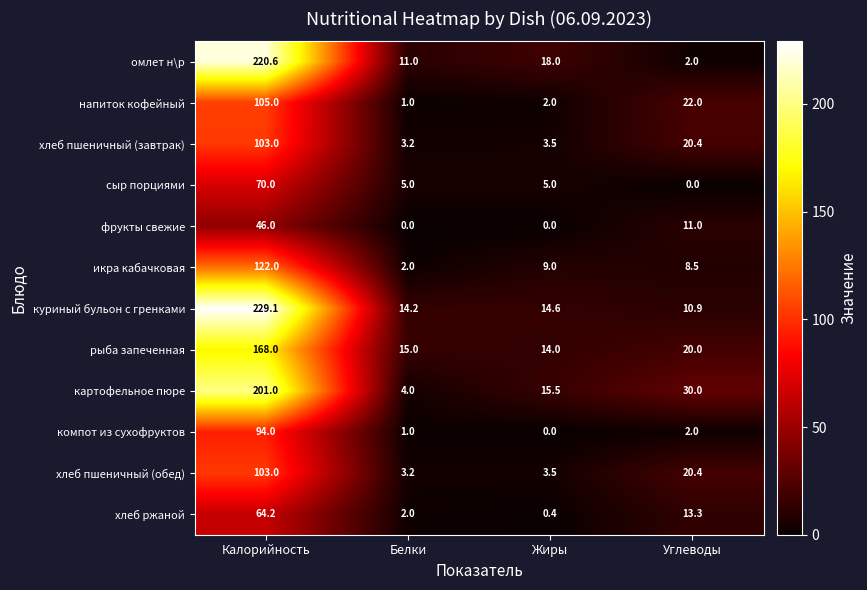

At which category is the sum across all series the highest?

Калорийность